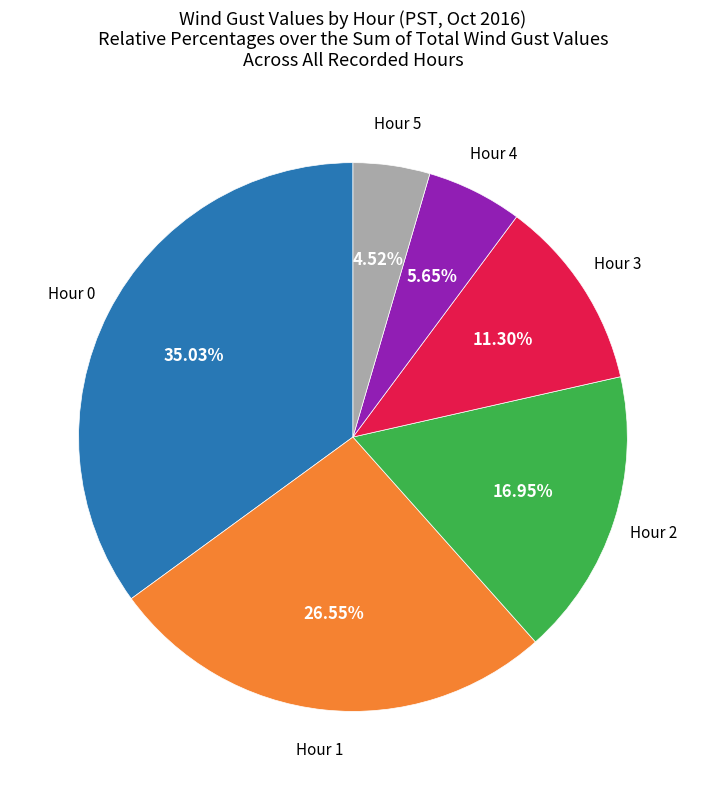

Is there a majority slice in this chart?

No